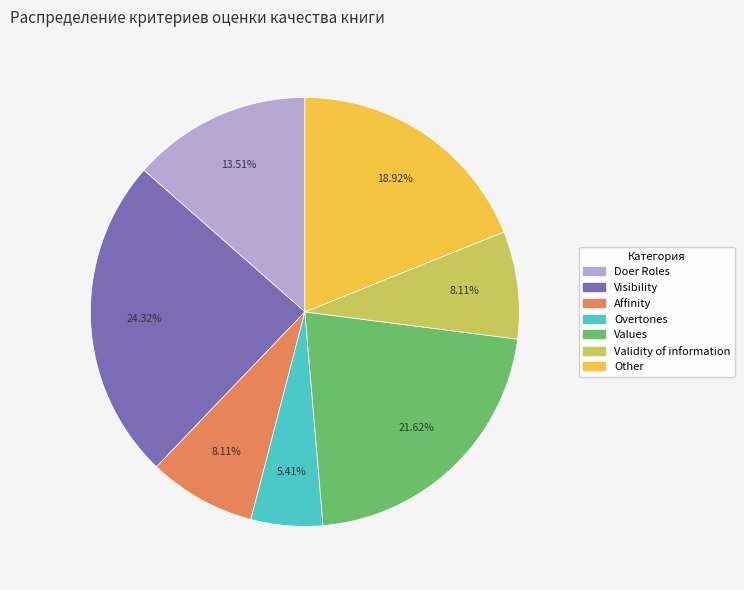

Is there a majority slice in this chart?

No